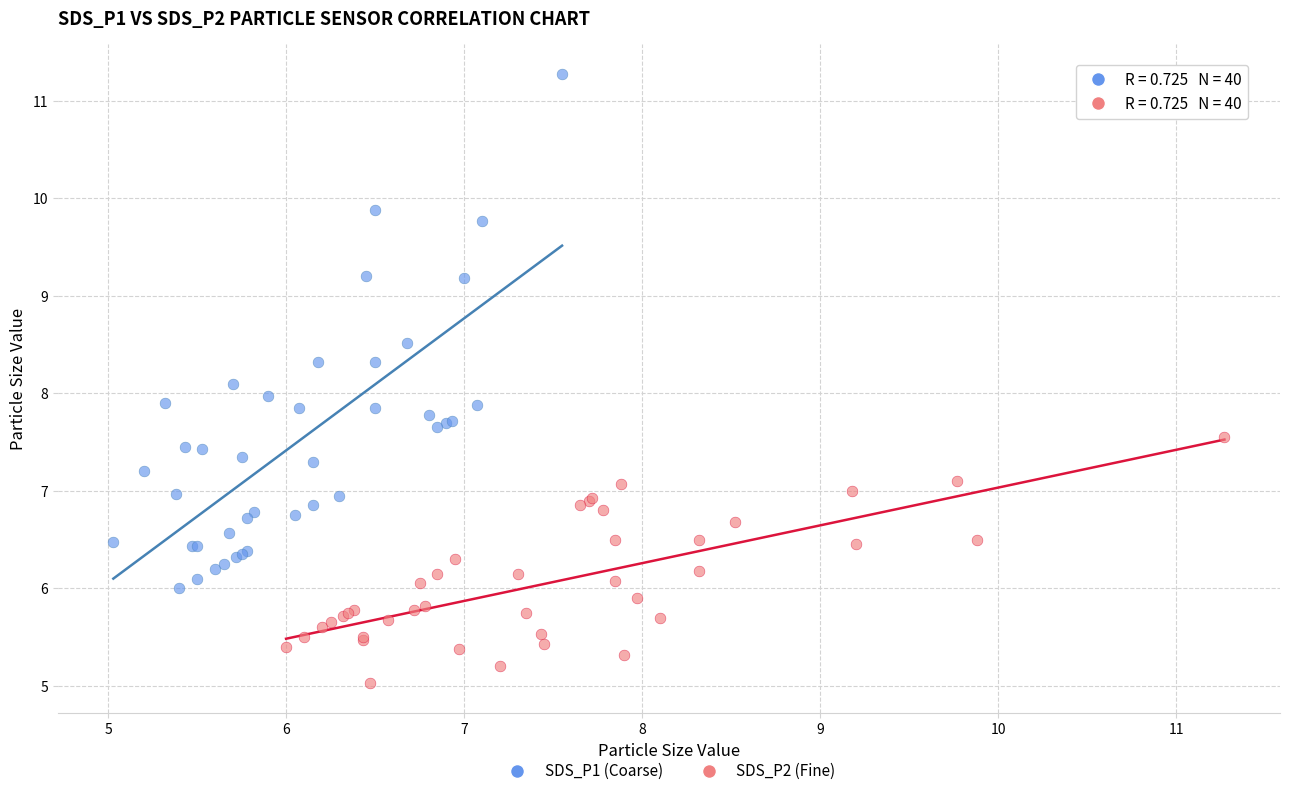

Which series has the widest spread of Y values?

SDS_P1 (Coarse)